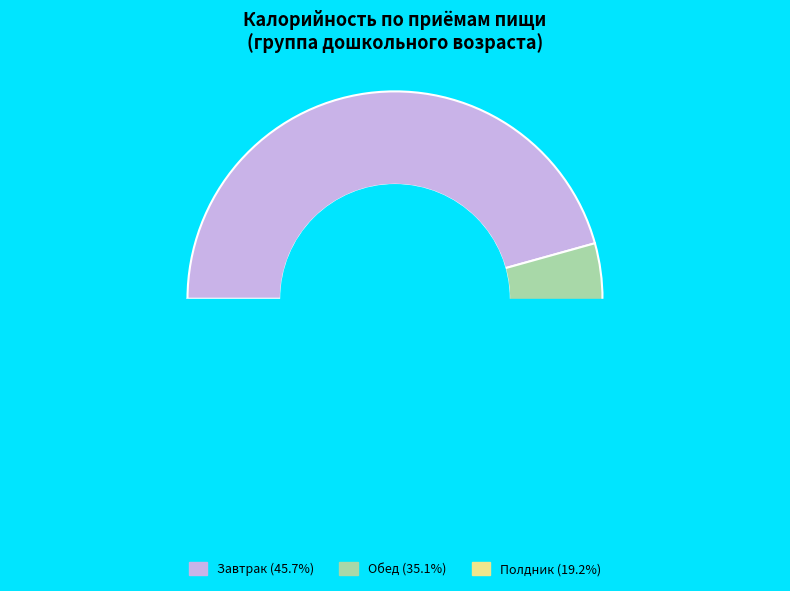

Which slice is the largest?

Завтрак